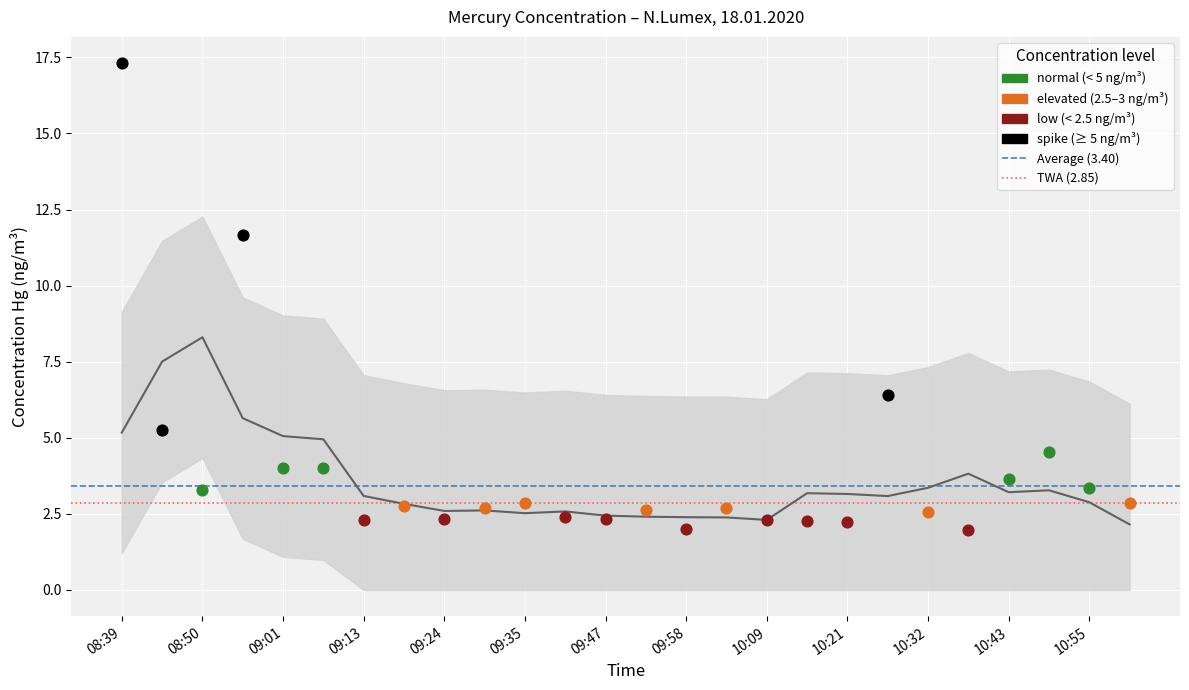

At which category is the sum across all series the highest?

08:39